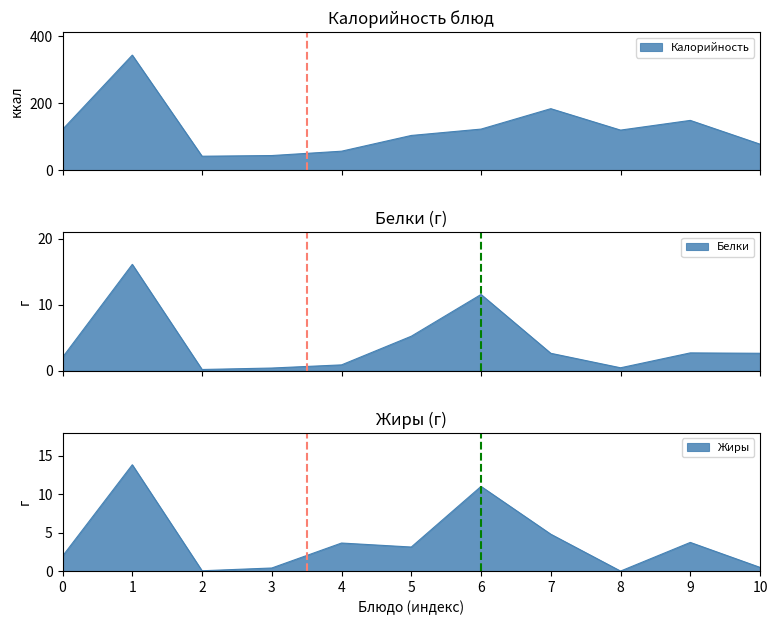

True or false: Калорийность and Белки cross at least once.

False